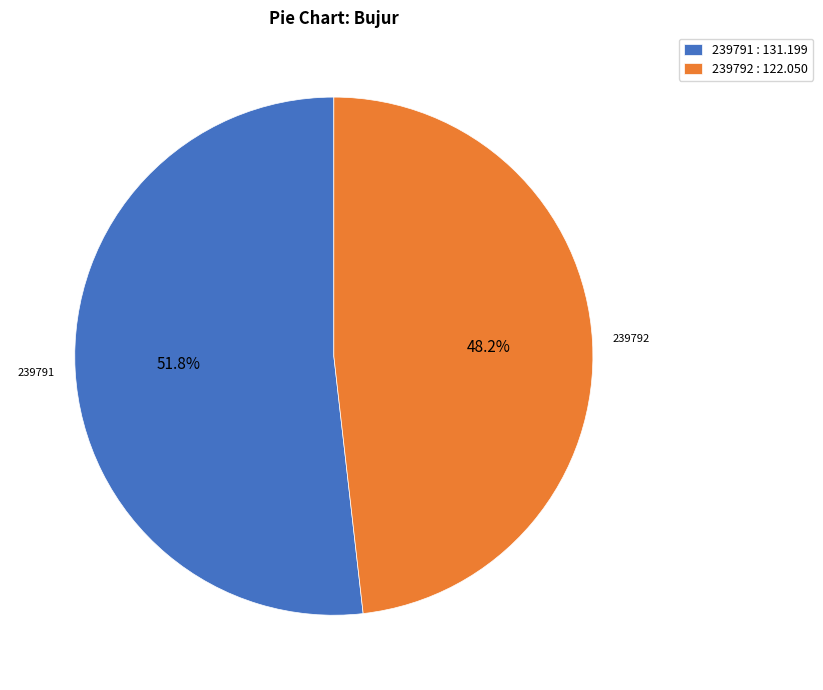

True or false: 239791 accounts for 52% of the total.

True